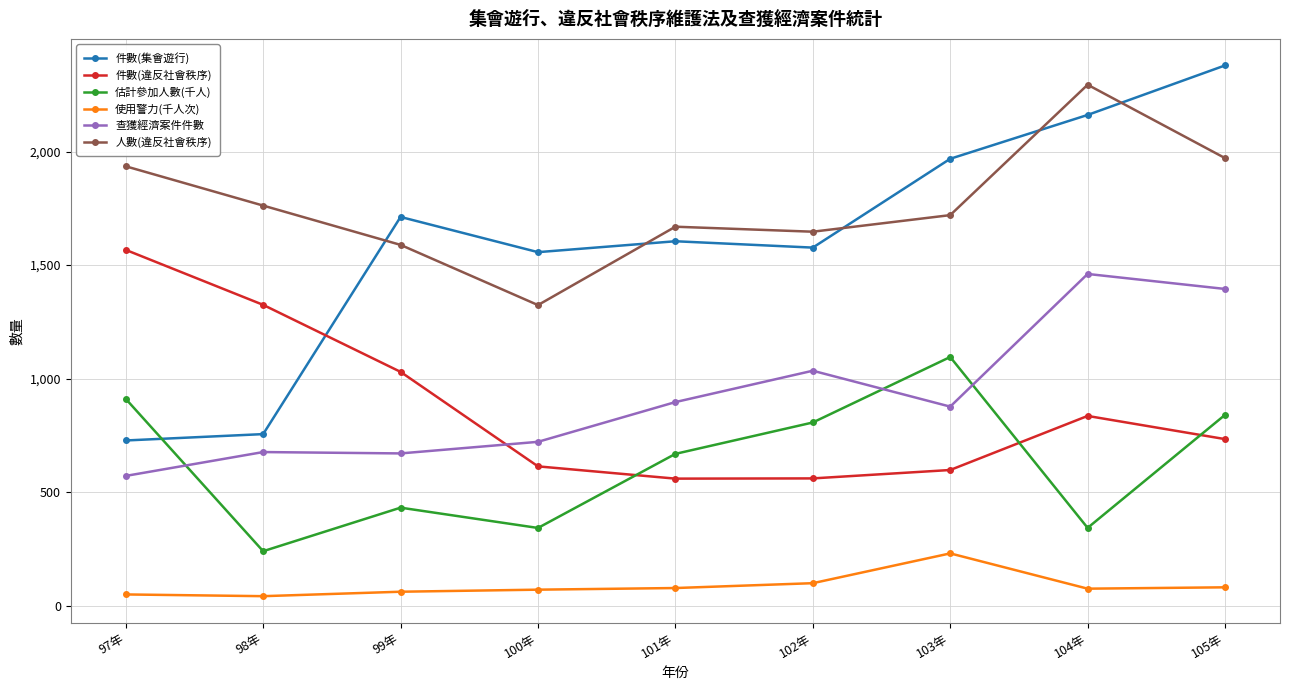

Does the chart have visible grid lines?

Yes